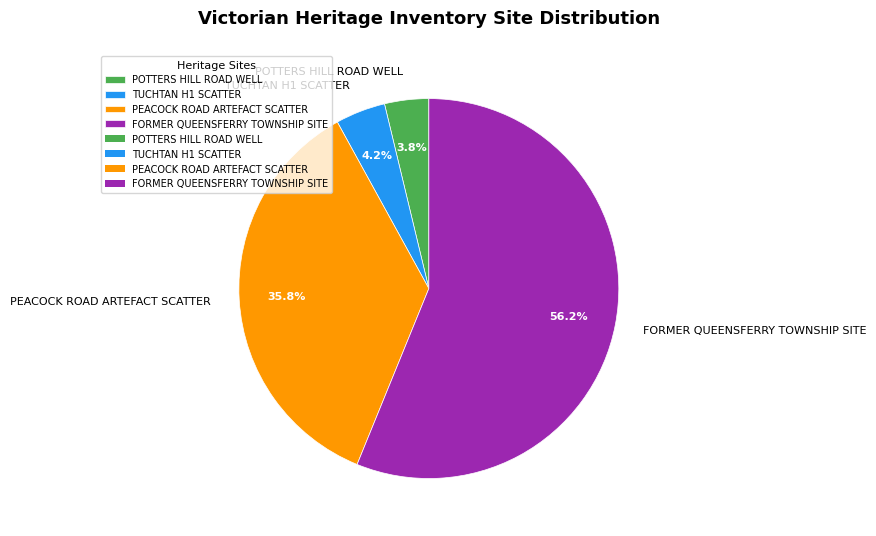

Which category has the biggest portion of the pie?

FORMER QUEENSFERRY TOWNSHIP SITE